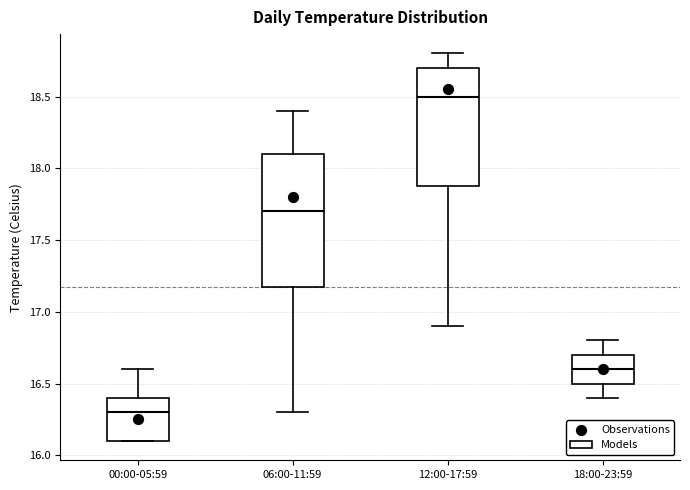

Reading left to right, transcribe this box plot: for each box, give where its median line is, the range the box spans, and where its two whiskers end, as read against the y-axis. The values are not printed on the chart, so give them approximately, as read against the axis.

00:00-05:59: median 16.3, box 16.1 to 16.4, whiskers 16.1 to 16.6
06:00-11:59: median 17.7, box 17.2 to 18.1, whiskers 16.3 to 18.4
12:00-17:59: median 18.5, box 17.9 to 18.7, whiskers 16.9 to 18.8
18:00-23:59: median 16.6, box 16.5 to 16.7, whiskers 16.4 to 16.8